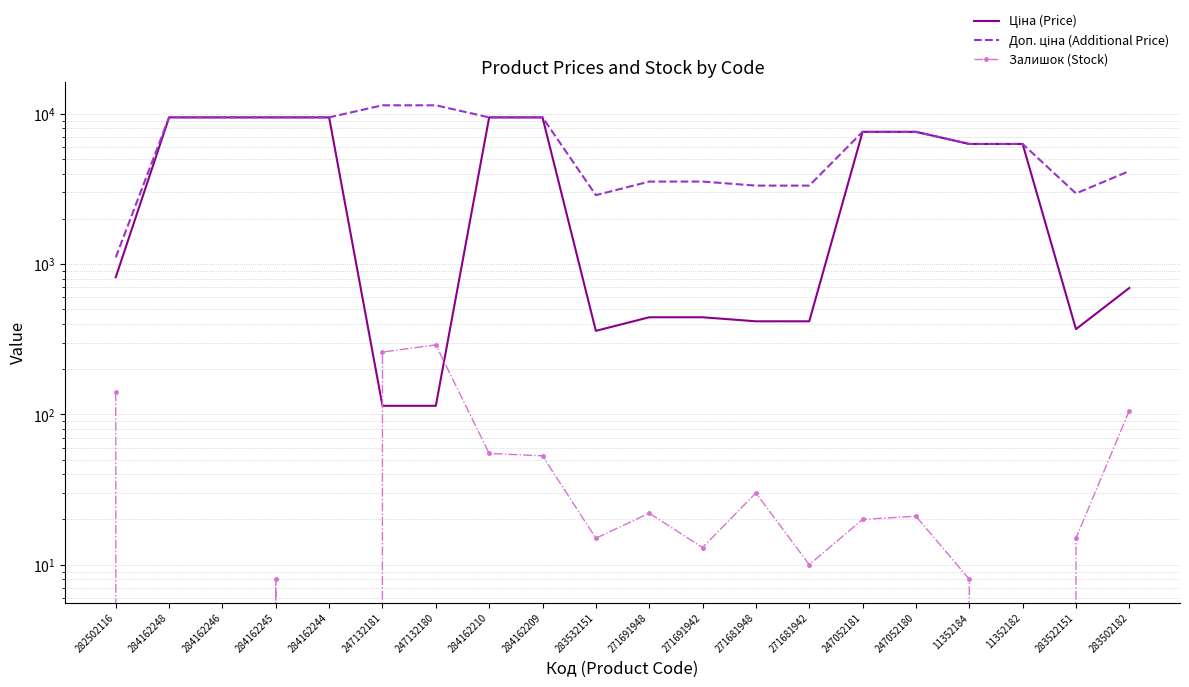

Which has a higher value, 284162248 or 247132180?

284162248